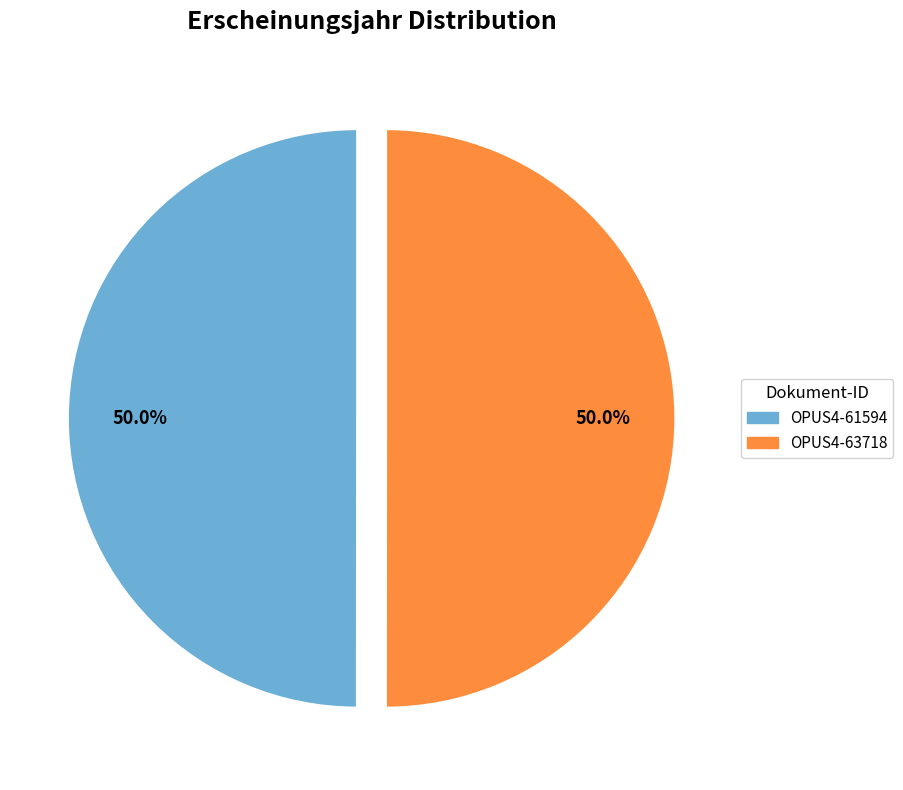

Approximately how many times larger is the value at OPUS4-61594 compared to OPUS4-63718?

1.0